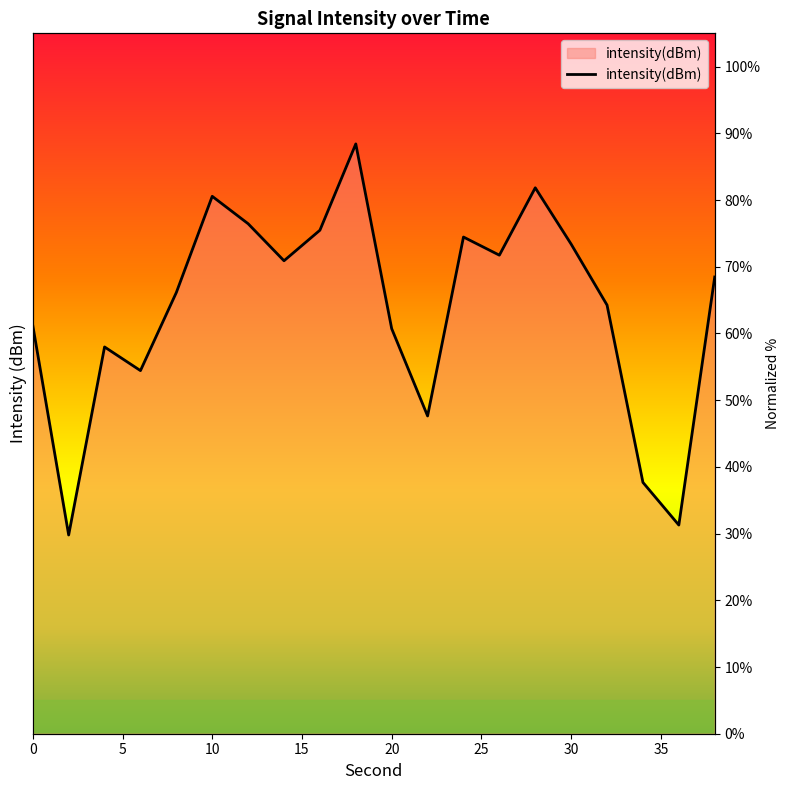

Is it true that the value at 0 is 25.8?

False